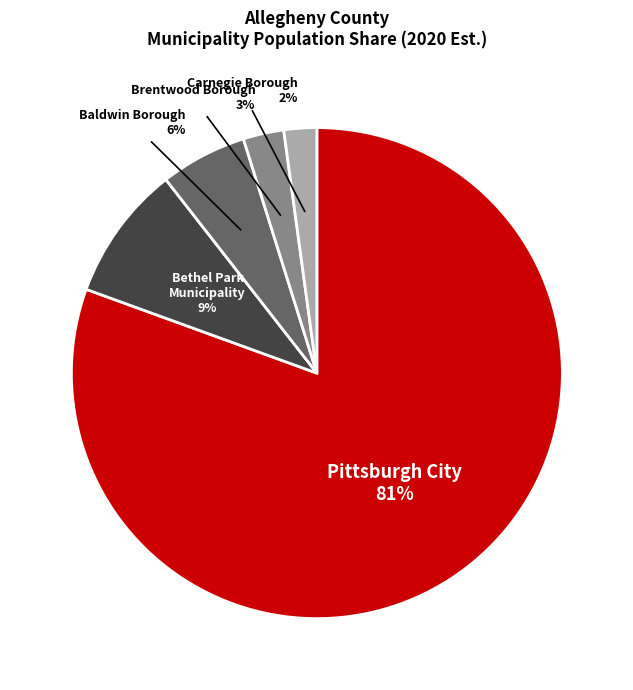

Is there any slice that represents more than half of the pie?

Yes